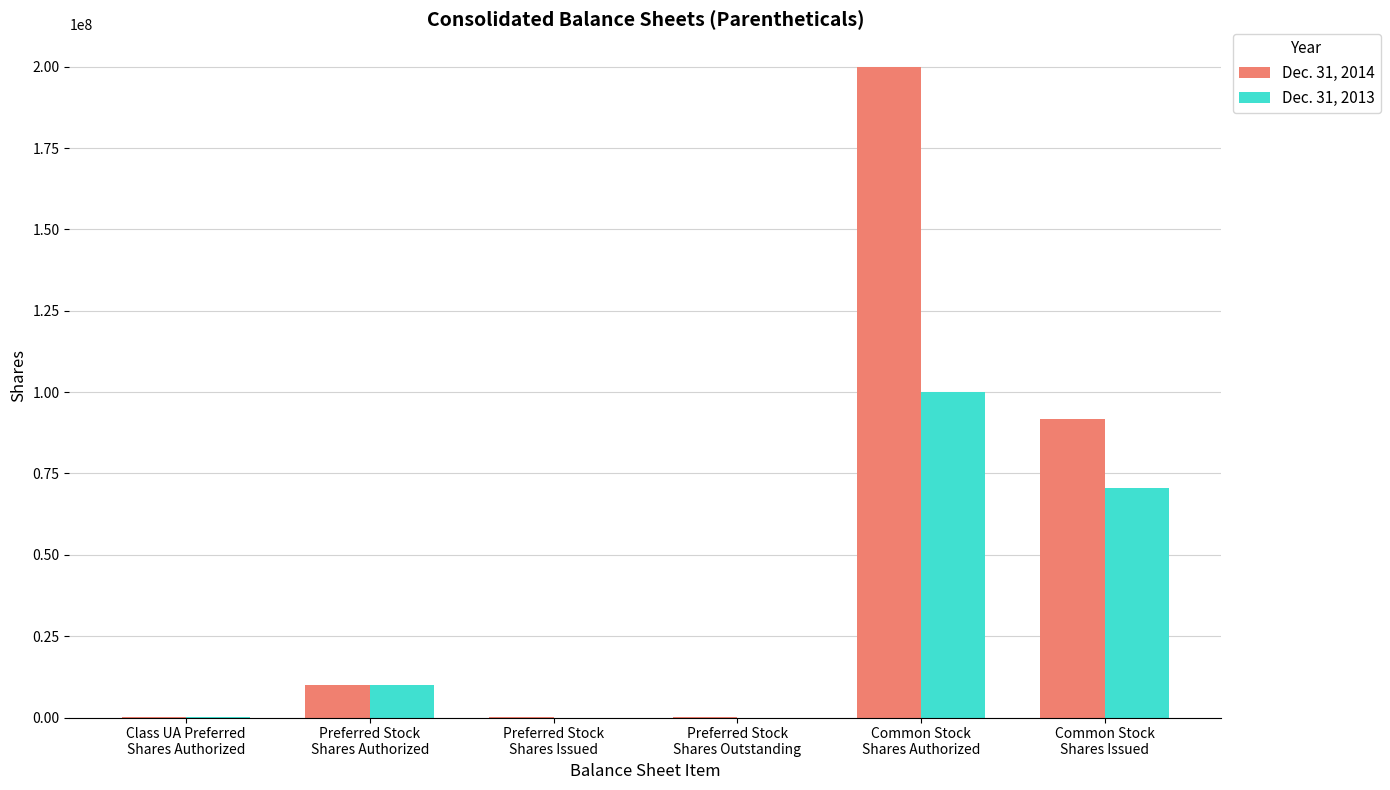

Which series has the largest total across all categories?

Dec. 31, 2014